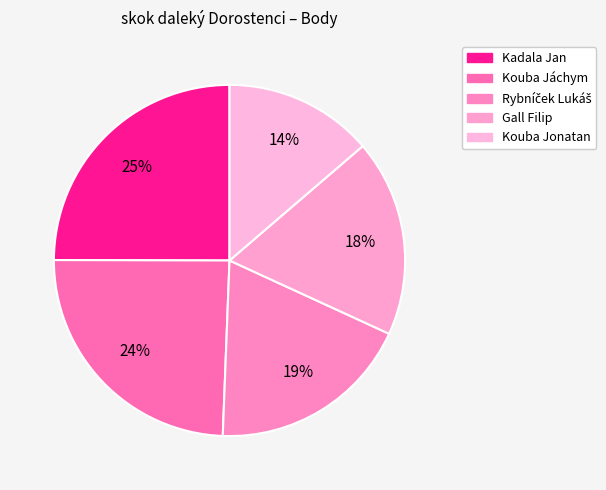

How many slices are in this pie chart?

5